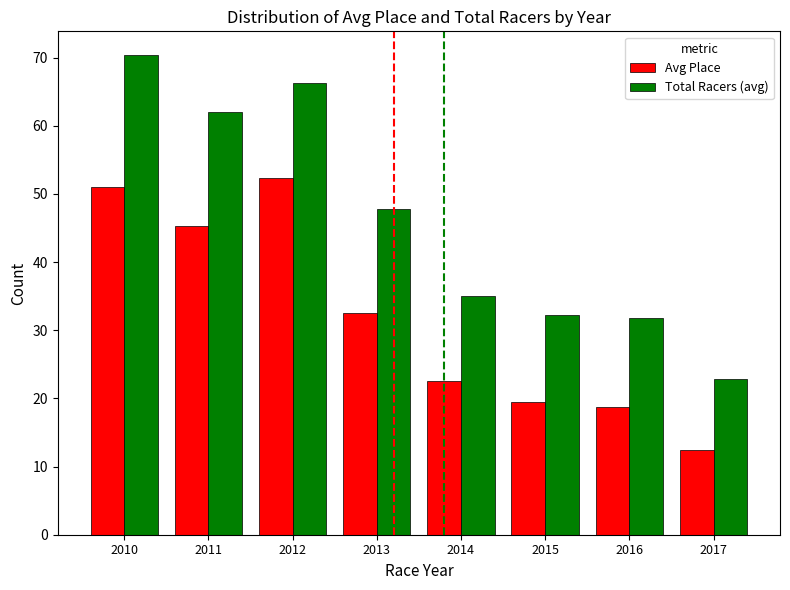

Where does the Avg Place series first go above 32?

2010